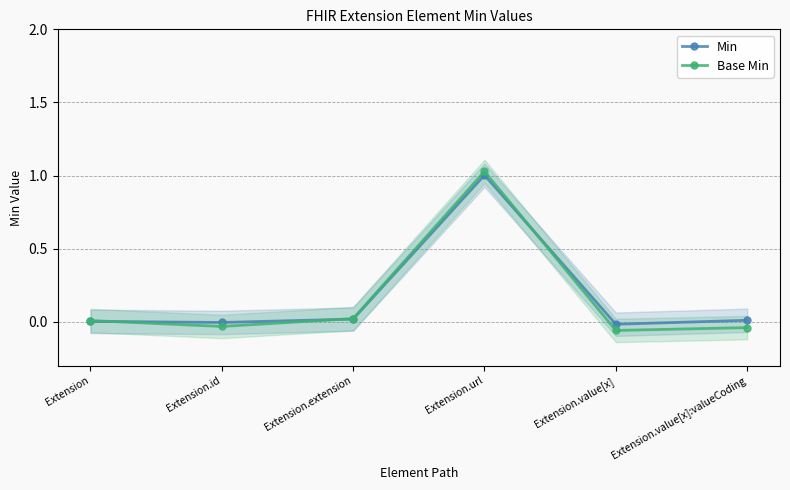

How many lines are shown in the chart?

2